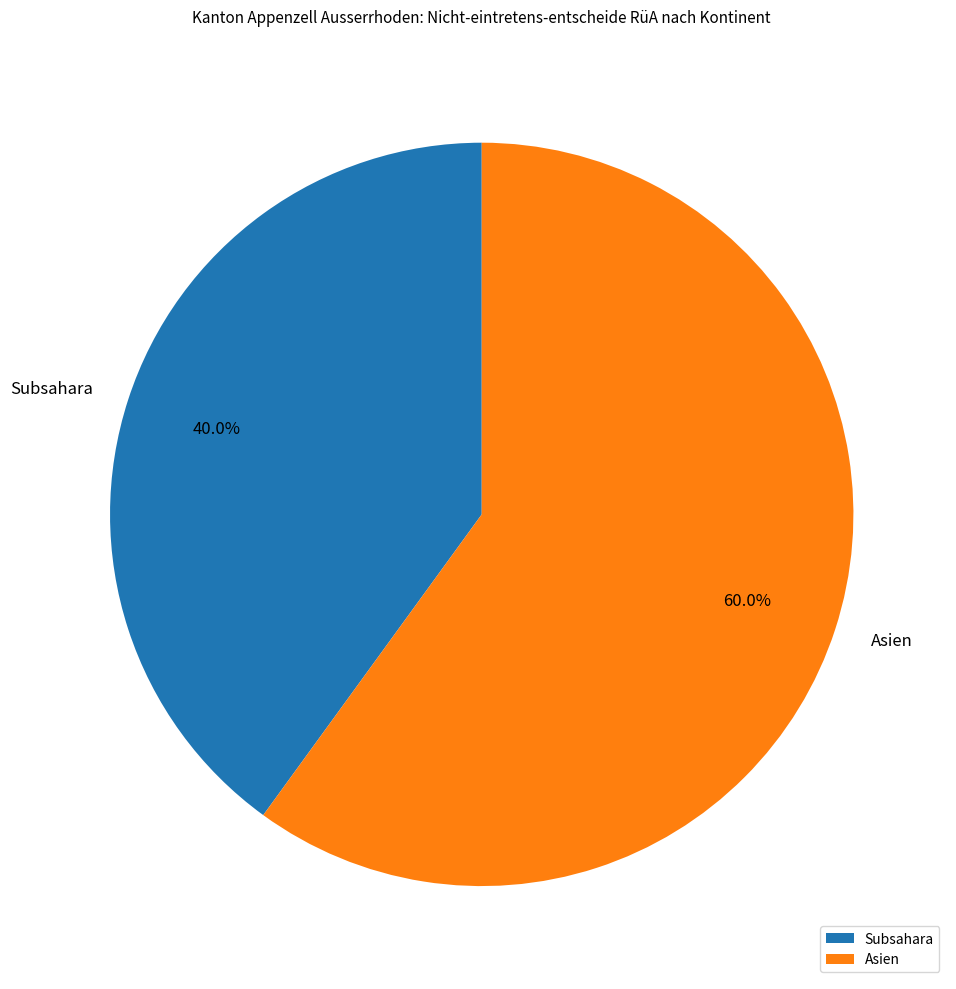

How many slices are in this pie chart?

2